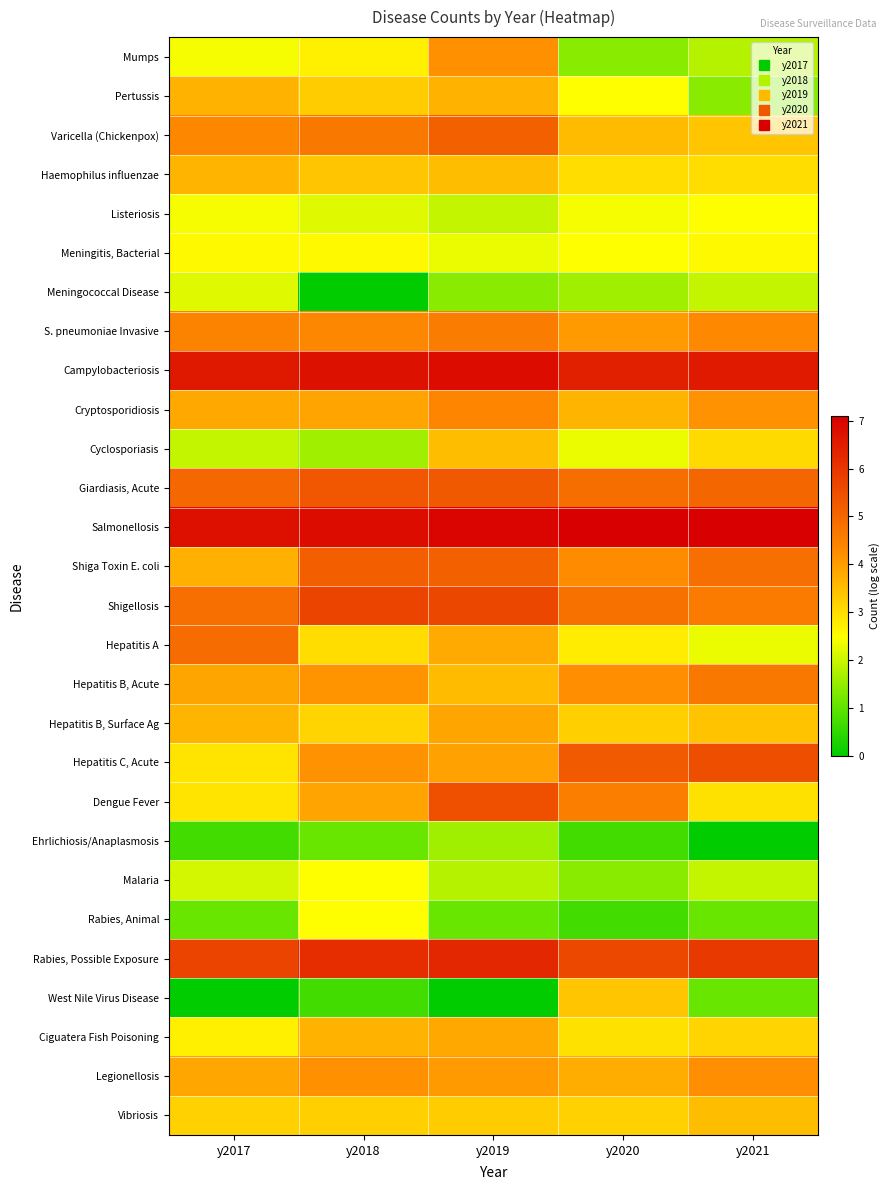

Reading right to left, list all the values displayed in this chart.

Mumps: y2021=1.8	y2020=1.4	y2019=4.2	y2018=2.7	y2017=2.4
Pertussis: y2021=1.4	y2020=2.5	y2019=3.7	y2018=3.3	y2017=3.7
Varicella (Chickenpox): y2021=3.4	y2020=3.5	y2019=5.1	y2018=4.6	y2017=4.3
Haemophilus influenzae: y2021=3.0	y2020=3.0	y2019=3.5	y2018=3.4	y2017=3.6
Listeriosis: y2021=2.5	y2020=2.4	y2019=1.9	y2018=2.2	y2017=2.4
Meningitis, Bacterial: y2021=2.6	y2020=2.5	y2019=2.3	y2018=2.6	y2017=2.6
Meningococcal Disease: y2021=1.9	y2020=1.6	y2019=1.4	y2018=0.0	y2017=2.2
S. pneumoniae Invasive: y2021=4.3	y2020=4.0	y2019=4.6	y2018=4.4	y2017=4.4
Campylobacteriosis: y2021=6.6	y2020=6.4	y2019=6.8	y2018=6.7	y2017=6.6
Cryptosporidiosis: y2021=4.2	y2020=3.6	y2019=4.4	y2018=3.9	y2017=3.8
Cyclosporiasis: y2021=3.0	y2020=2.3	y2019=3.5	y2018=1.6	y2017=1.9
Giardiasis, Acute: y2021=5.0	y2020=4.9	y2019=5.3	y2018=5.3	y2017=5.0
Salmonellosis: y2021=7.1	y2020=7.1	y2019=7.0	y2018=6.8	y2017=6.8
Shiga Toxin E. coli: y2021=4.8	y2020=4.3	y2019=5.1	y2018=5.2	y2017=3.7
Shigellosis: y2021=4.6	y2020=4.8	y2019=5.6	y2018=5.7	y2017=4.8
Hepatitis A: y2021=2.3	y2020=2.8	y2019=3.8	y2018=3.0	y2017=4.9
Hepatitis B, Acute: y2021=4.7	y2020=4.2	y2019=3.5	y2018=4.1	y2017=3.9
Hepatitis B, Surface Ag: y2021=3.4	y2020=3.2	y2019=3.9	y2018=3.1	y2017=3.6
Hepatitis C, Acute: y2021=5.5	y2020=5.3	y2019=3.9	y2018=4.2	y2017=2.9
Dengue Fever: y2021=2.9	y2020=4.5	y2019=5.5	y2018=3.9	y2017=2.9
Ehrlichiosis/Anaplasmosis: y2021=0.0	y2020=0.7	y2019=1.6	y2018=1.1	y2017=0.7
Malaria: y2021=1.9	y2020=1.4	y2019=1.8	y2018=2.5	y2017=2.1
Rabies, Animal: y2021=1.1	y2020=0.7	y2019=1.1	y2018=2.5	y2017=1.1
Rabies, Possible Exposure: y2021=5.9	y2020=5.6	y2019=6.3	y2018=6.2	y2017=5.7
West Nile Virus Disease: y2021=1.1	y2020=3.4	y2019=0.0	y2018=0.7	y2017=0.0
Ciguatera Fish Poisoning: y2021=3.1	y2020=2.9	y2019=3.8	y2018=3.7	y2017=2.7
Legionellosis: y2021=4.2	y2020=3.7	y2019=4.0	y2018=4.2	y2017=3.9
Vibriosis: y2021=3.5	y2020=3.2	y2019=3.3	y2018=3.2	y2017=3.2